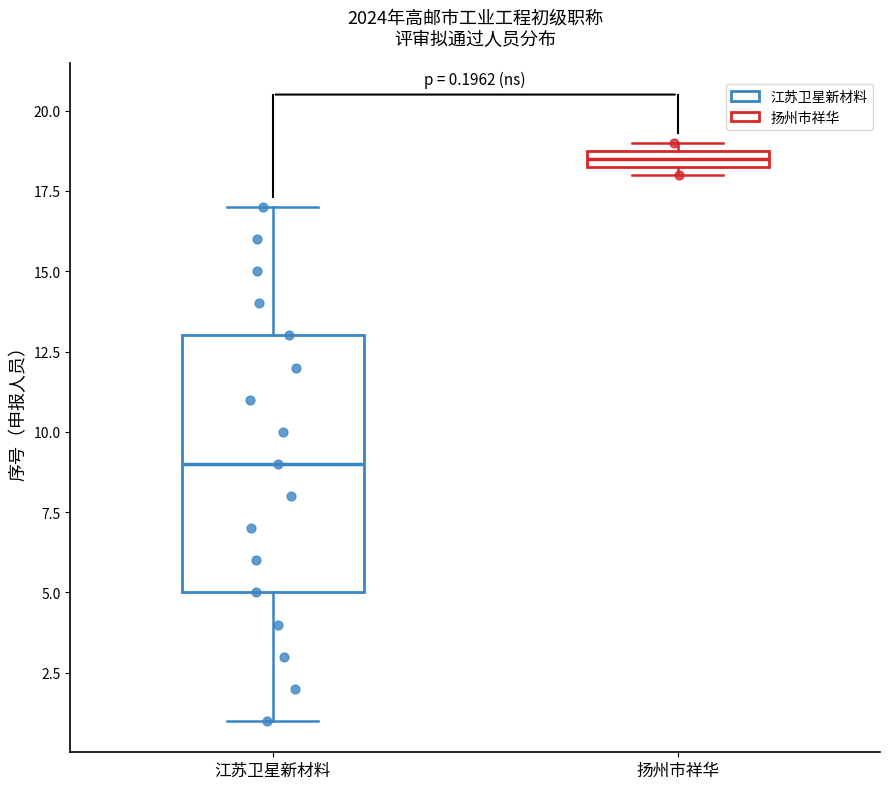

Which box has the highest median line?

扬州市祥华